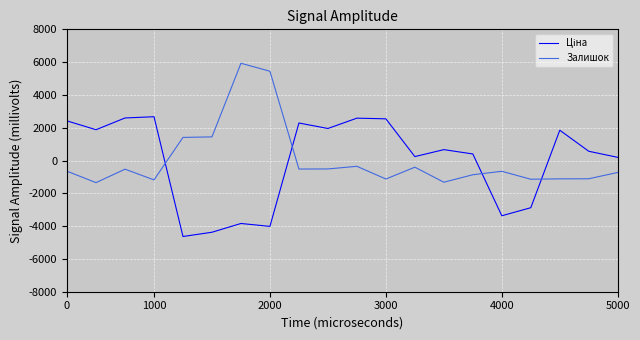

What is the maximum value shown in the chart?

5930.7